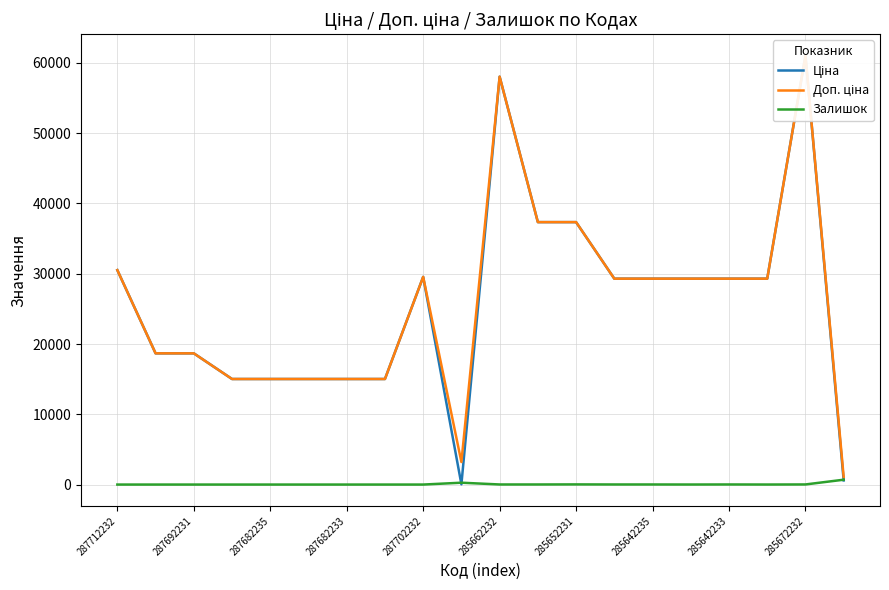

How many interior local peaks does the Залишок series have?

3